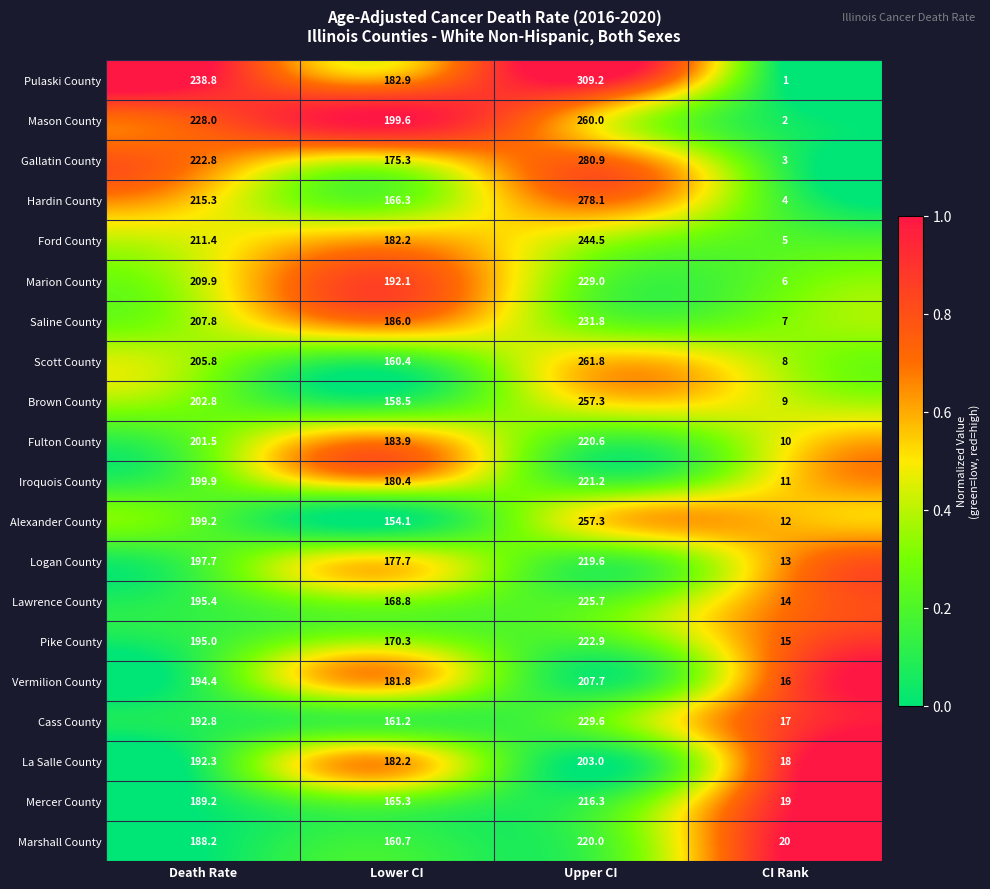

Which series changed the most between Death Rate and Lower CI?

Pulaski County